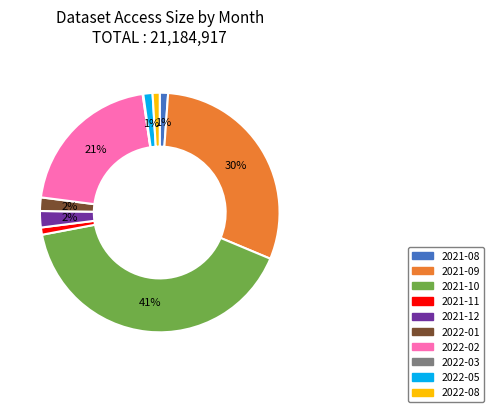

Does 2021-12 account for over 50% of the chart?

No